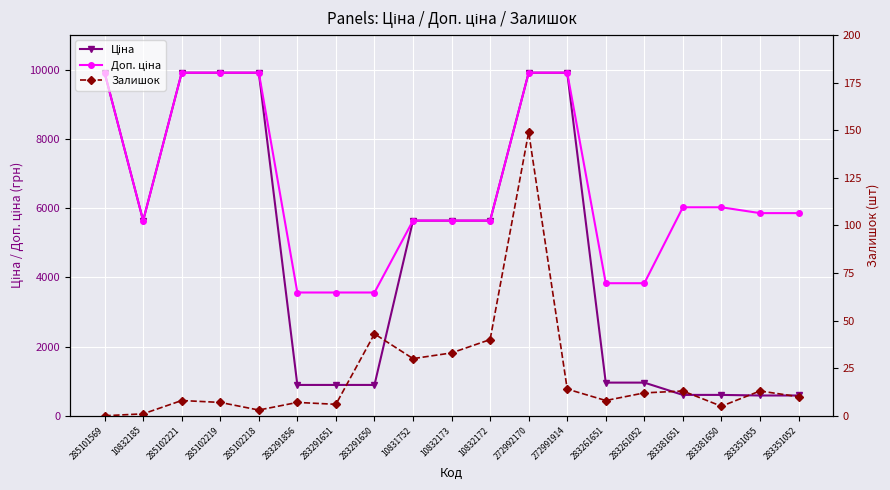

What is the label of the 9th point from the right?

10832172